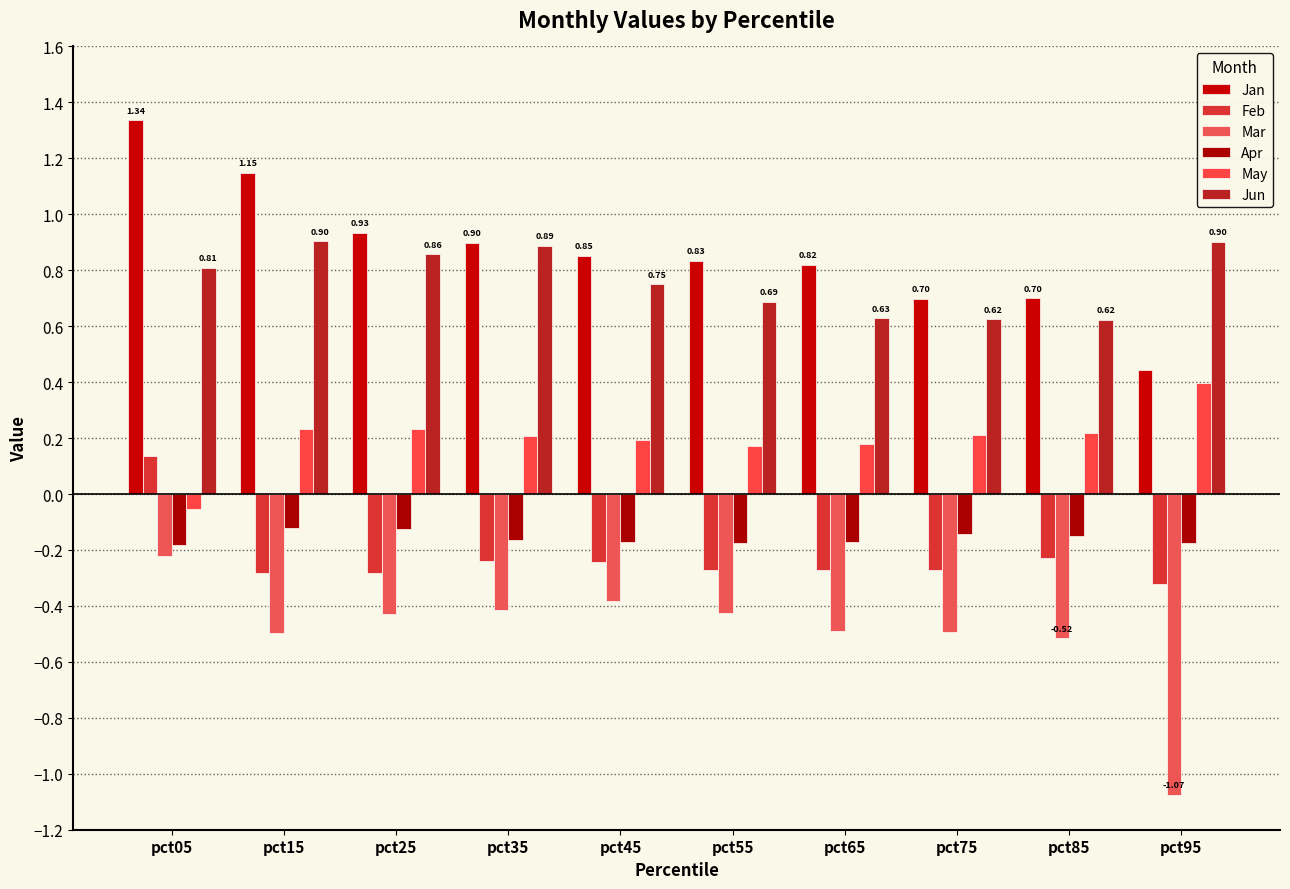

What is the sum of the Jan values at pct65 and pct35?

1.7